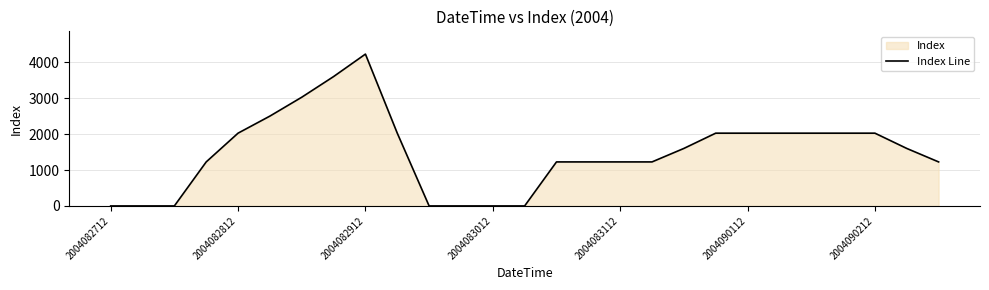

What is the ratio of the value at 22 to the value at 26?

1.7